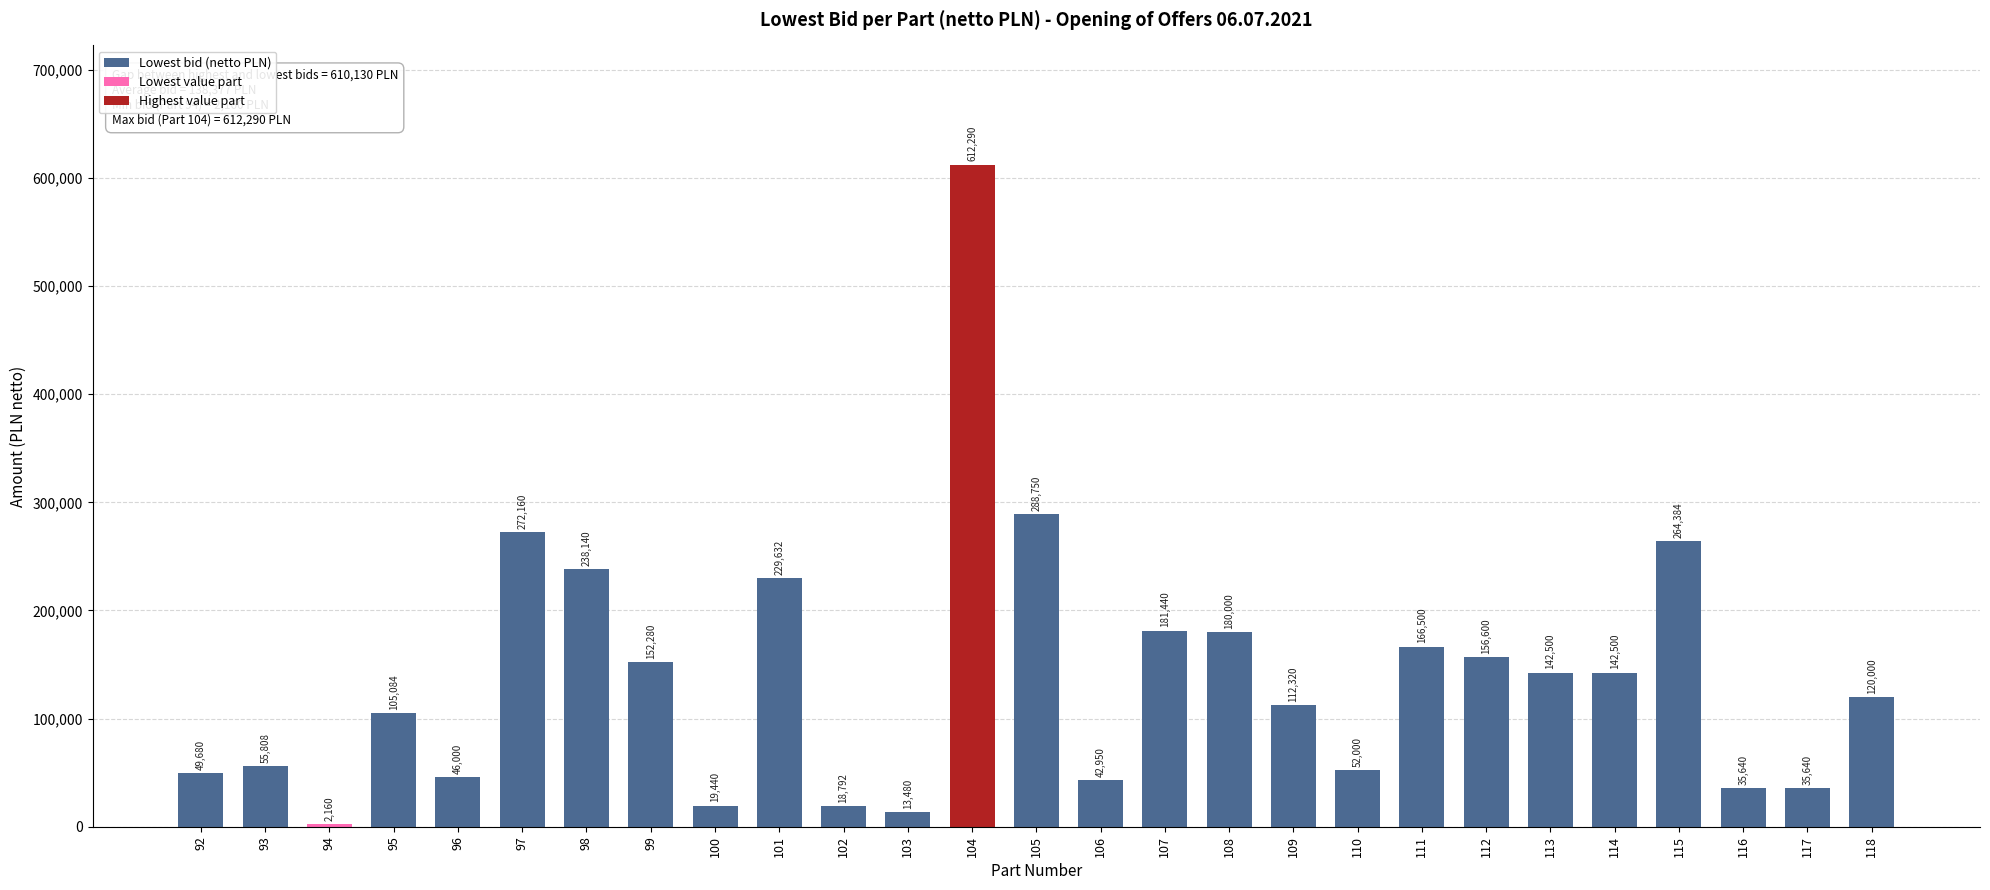

What is the approximate value at 111, to the nearest 100?

166500